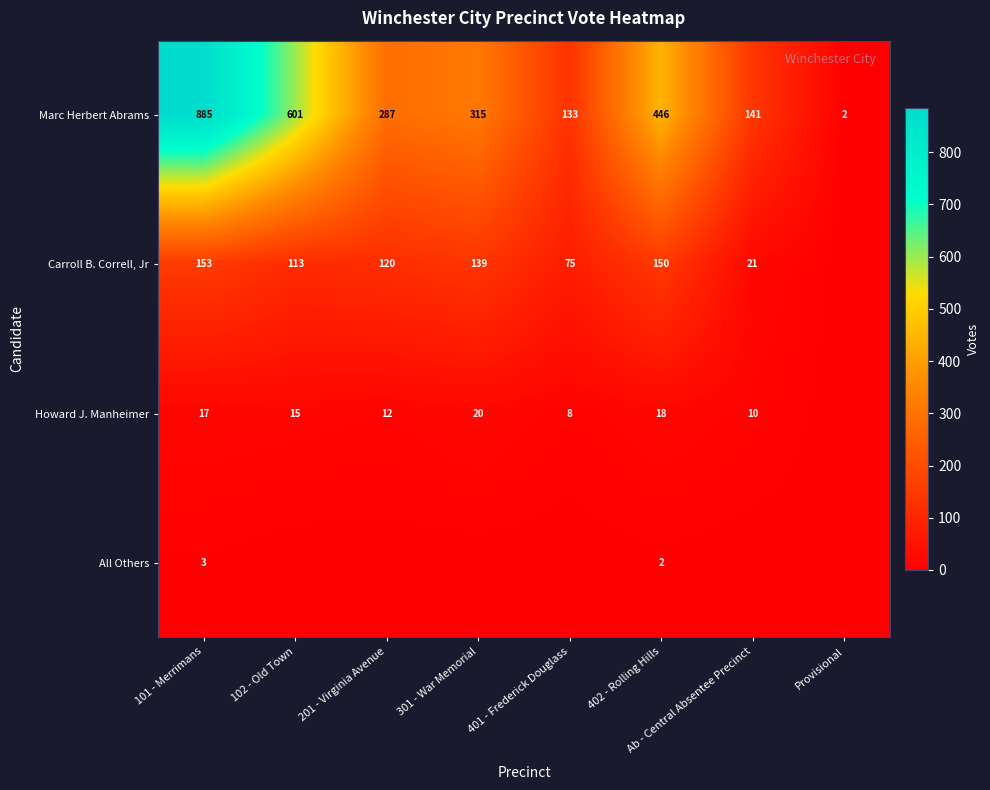

How many values in the Marc Herbert Abrams series are below 315?

4